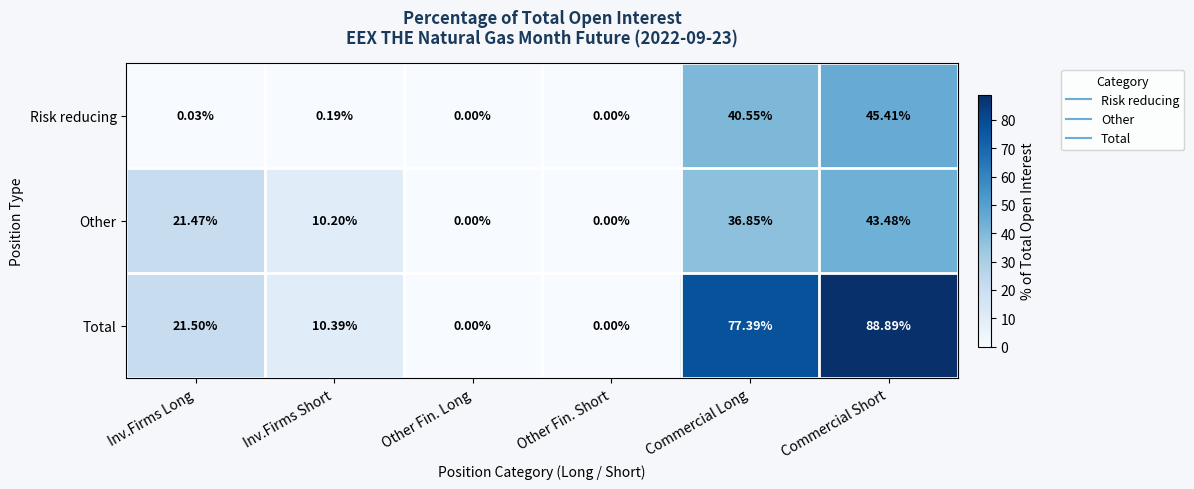

At which category does the chart reach its peak across all series?

Commercial Short